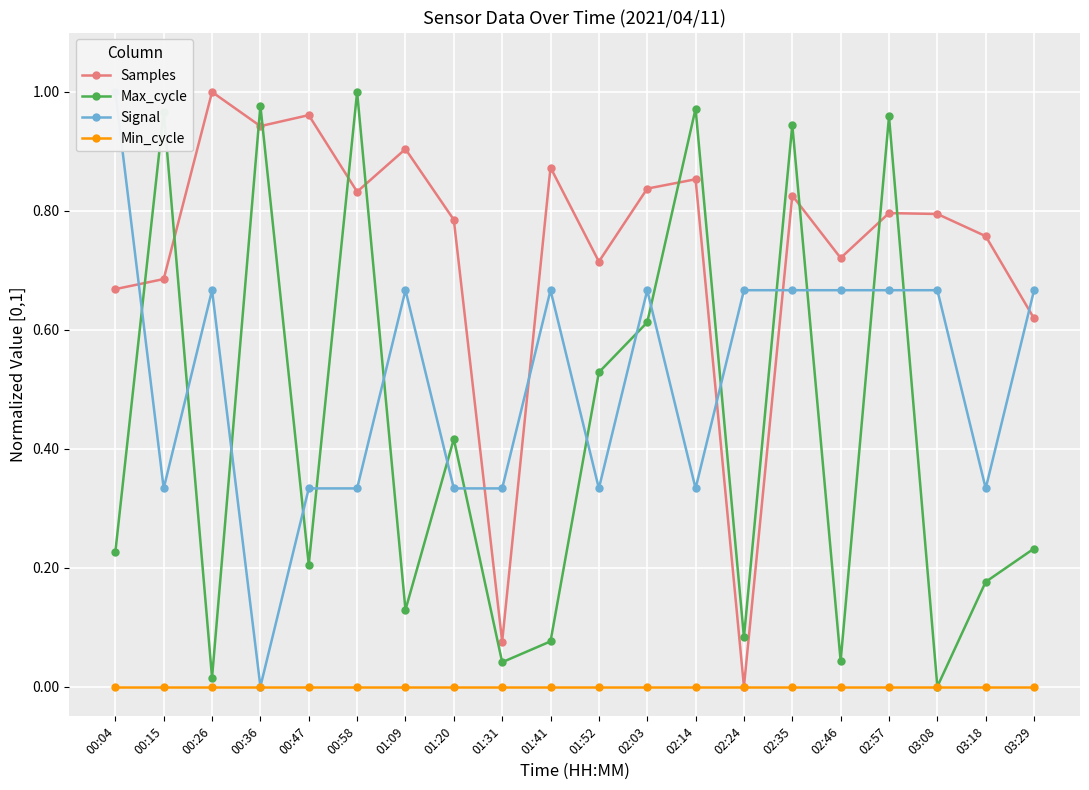

What is the difference between the highest and lowest values at 00:04?

1.0